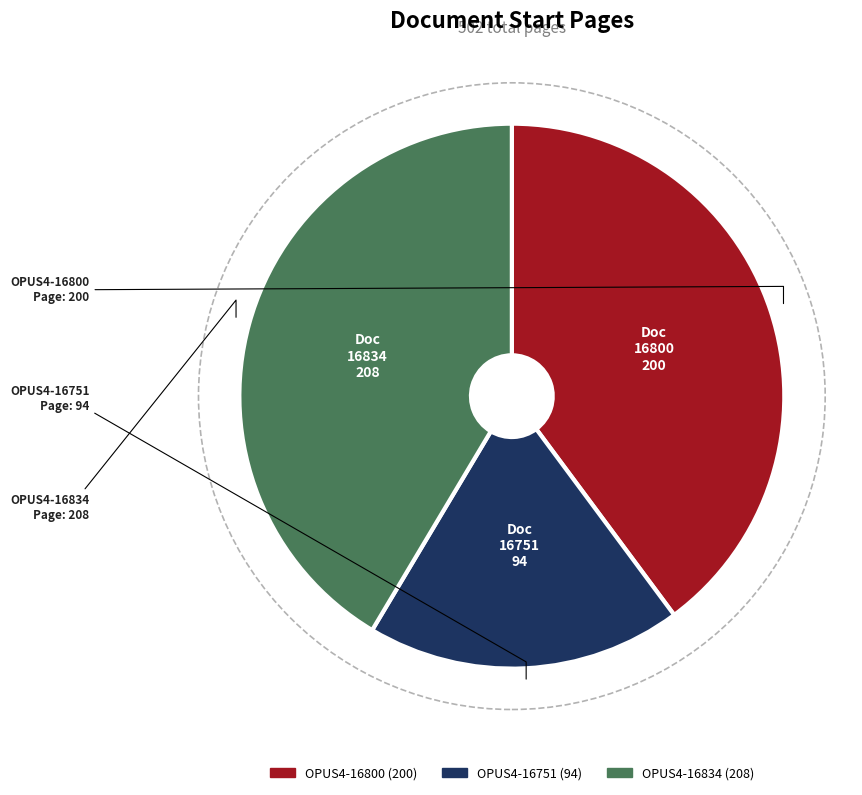

Do OPUS4-16834 and OPUS4-16800 together represent more than half of the pie?

Yes